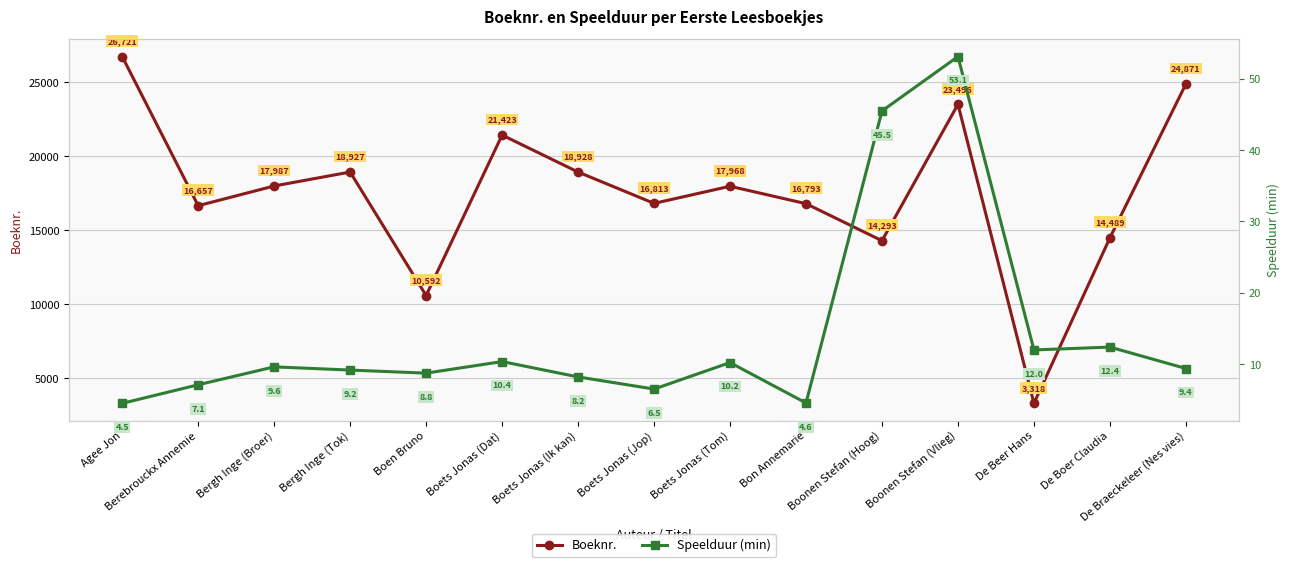

True or false: Speelduur (min) has a value of 53.1 at Boonen Stefan (Vlieg).

True